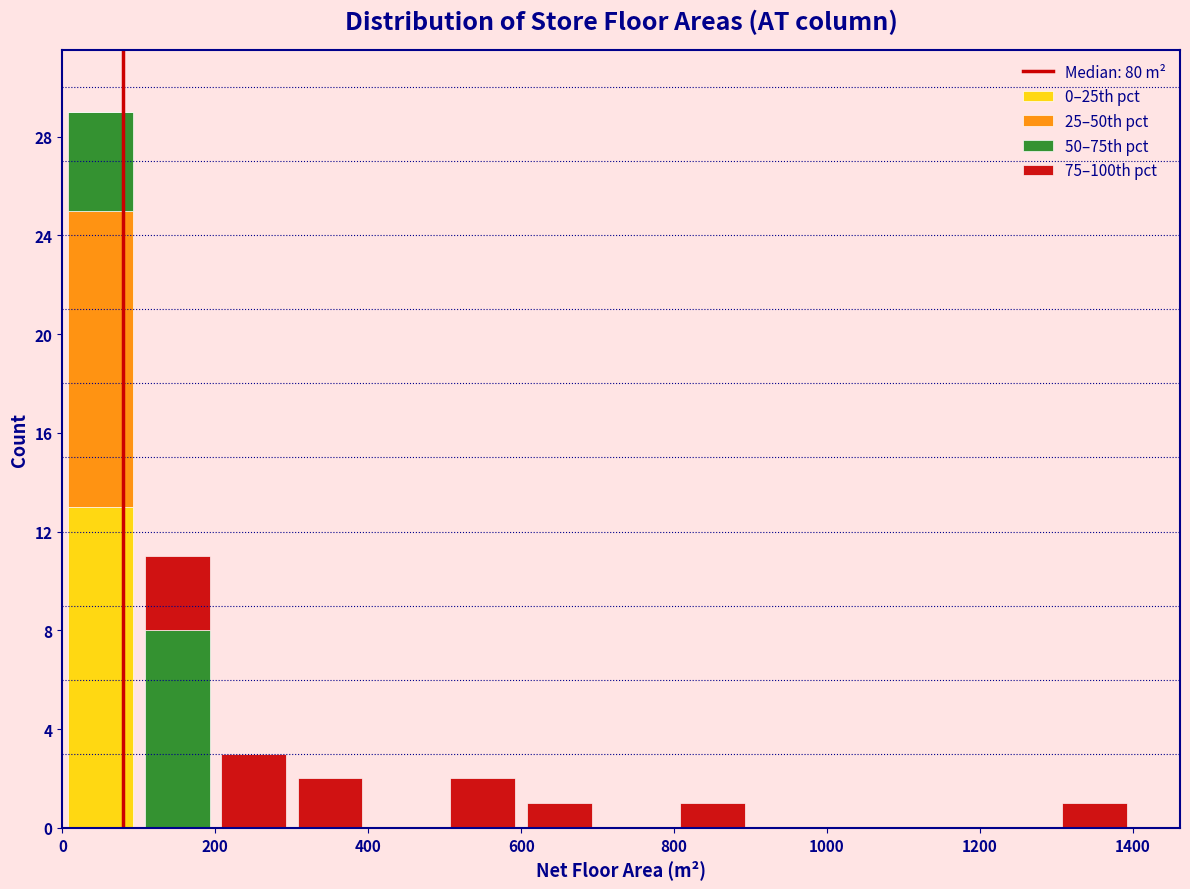

Reading left to right, list every stacked bar in this chart as the range it spans on the x-axis followed by its total height. The values are not printed on the chart, so give them approximately, as read against the axis.

0 to 100: 29
100 to 200: 11
200 to 300: 3
300 to 400: 2
400 to 500: 0
500 to 600: 2
600 to 700: 1
700 to 800: 0
800 to 900: 1
900 to 1000: 0
1000 to 1100: 0
1100 to 1200: 0
1200 to 1300: 0
1300 to 1400: 1